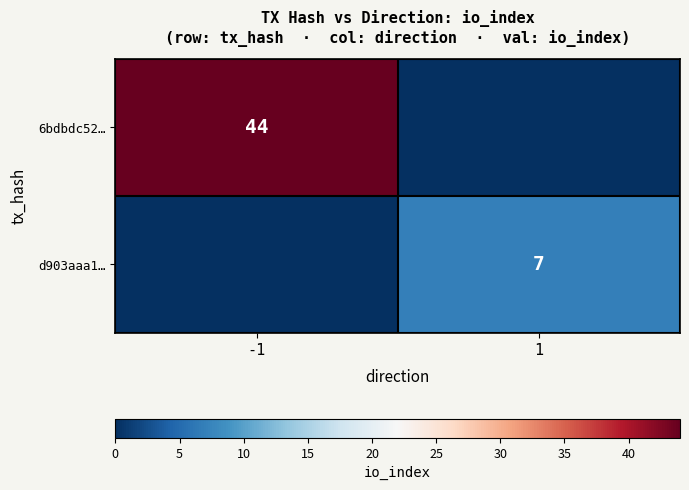

True or false: 6bdbdc52… has a value of 44 at -1.

True